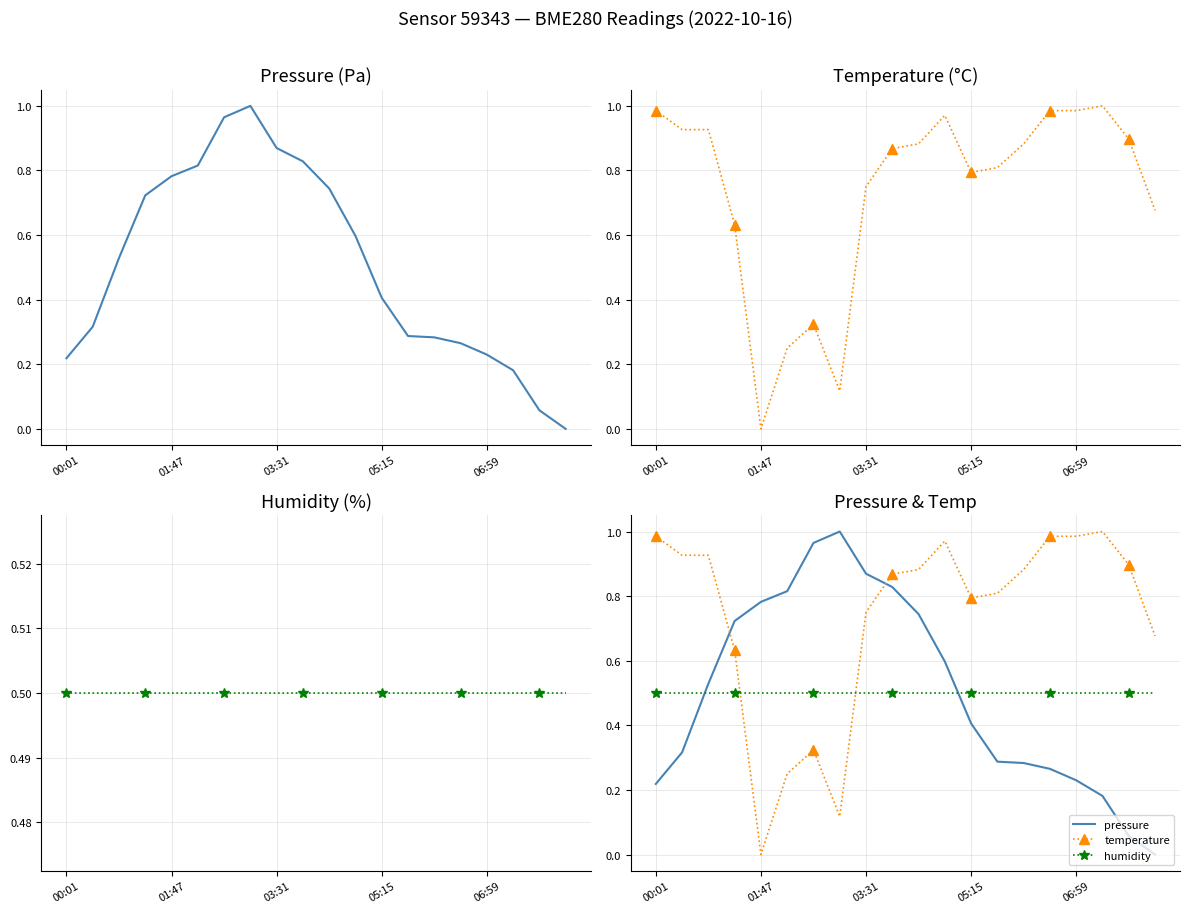

How many positive values does the temperature series have?

19